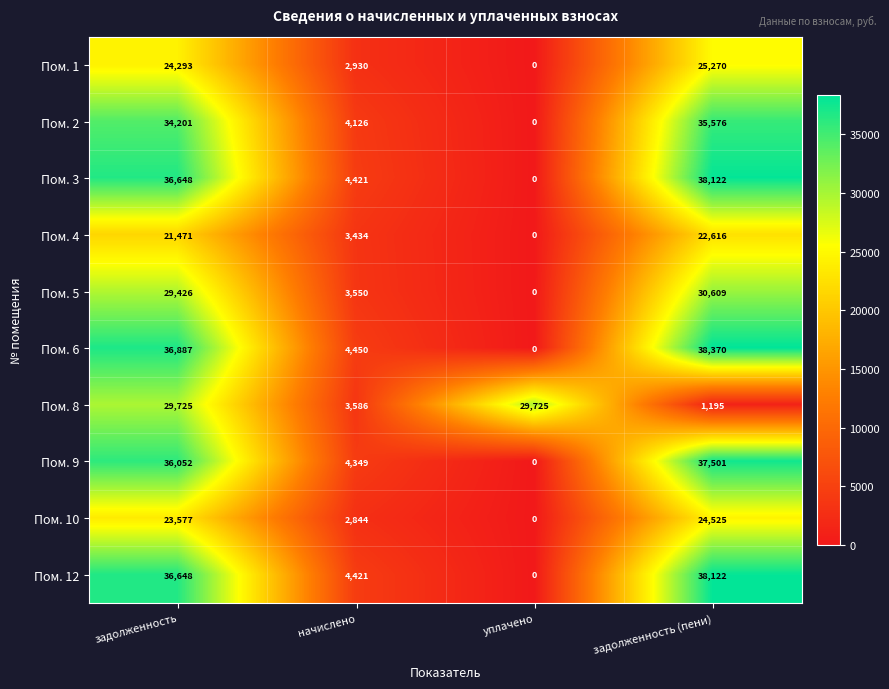

Where is Пом. 3 nearest to the value 19061?

начислено